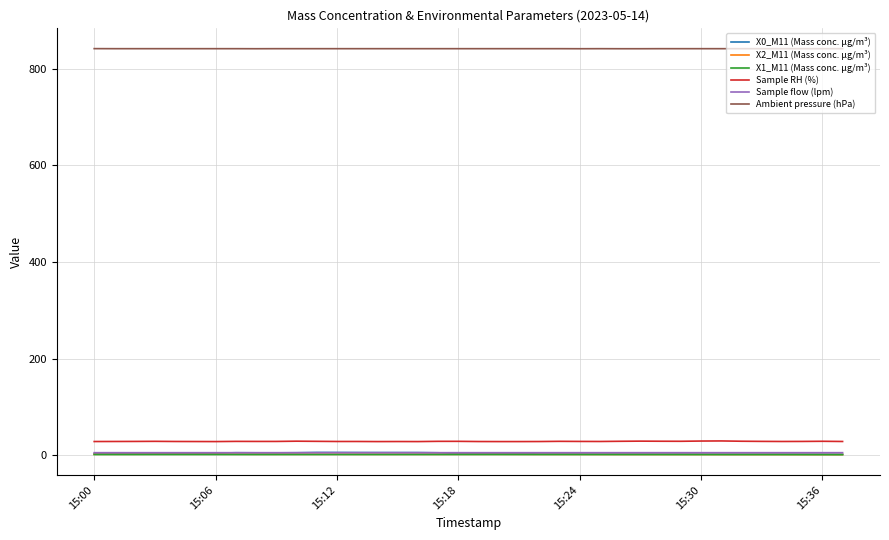

True or false: Sample flow (lpm) and Sample RH (%) cross at least once.

False